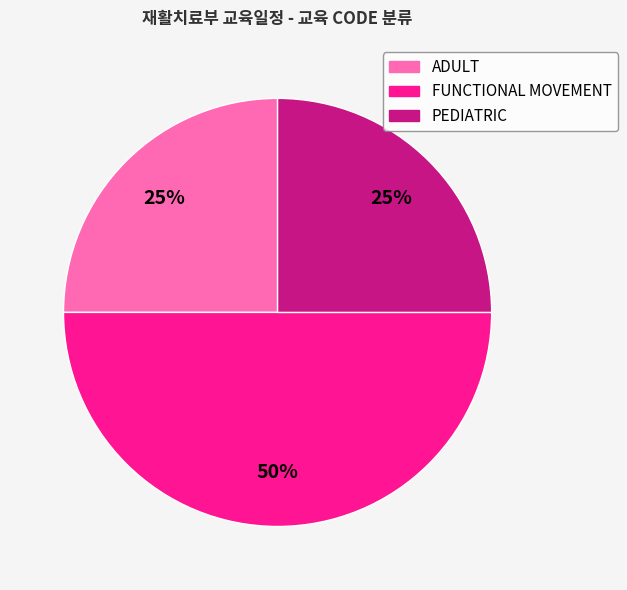

Is it true that PEDIATRIC is 25% of the pie?

True